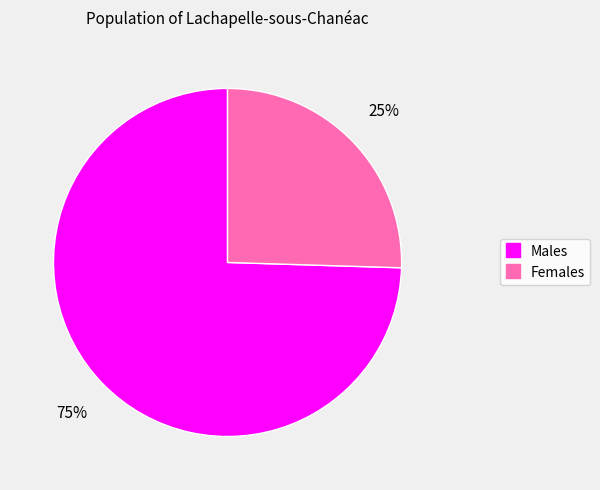

To the nearest percent, what is the average slice percentage?

50%